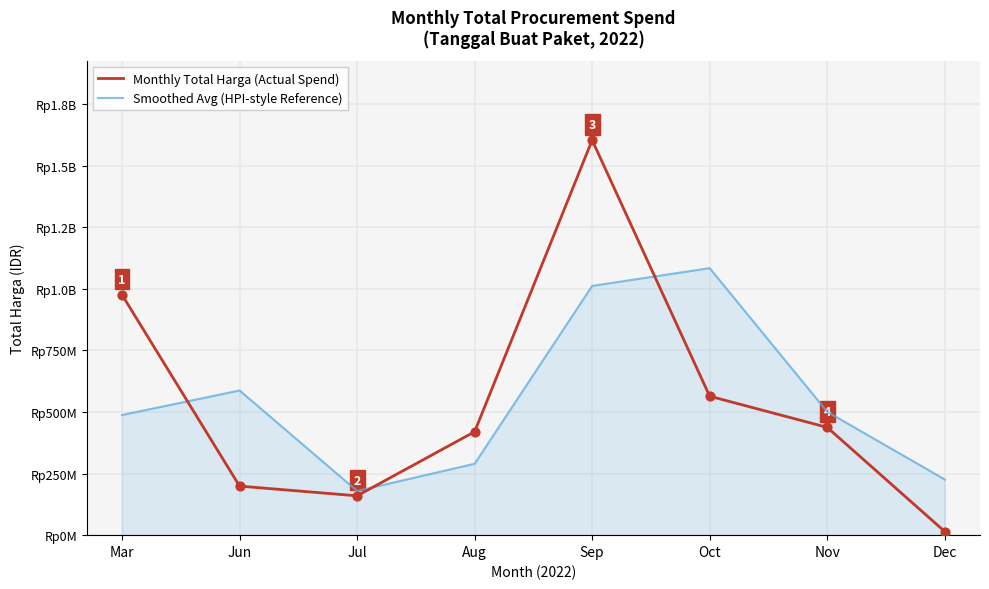

At how many categories does at least one series exceed 225564824?

7